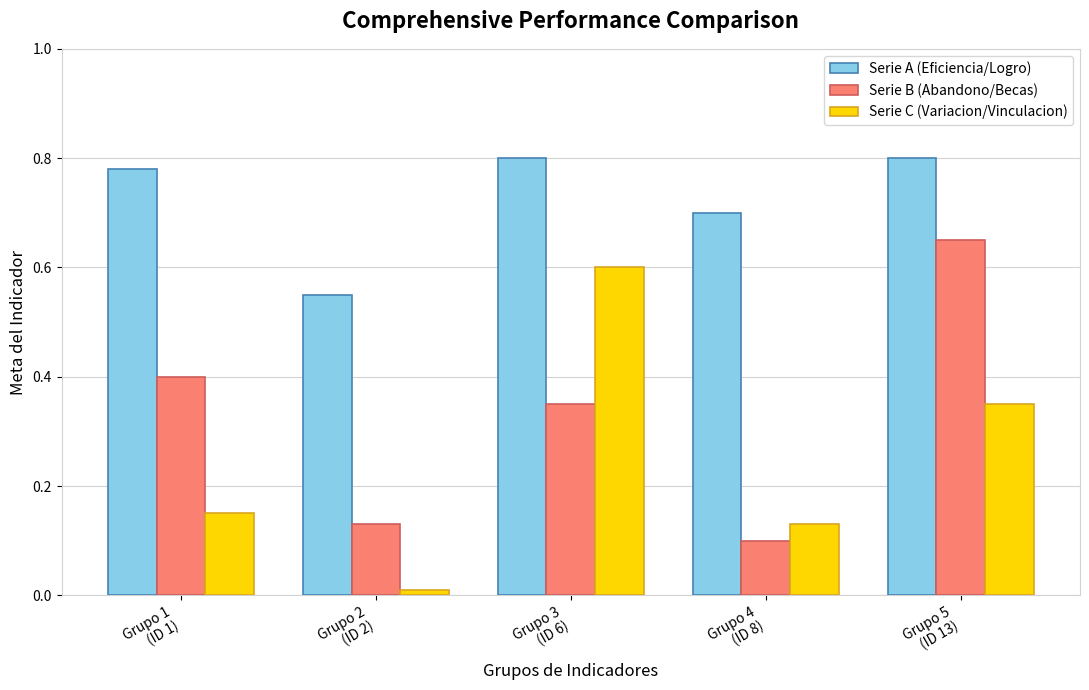

True or false: Serie B (Abandono/Becas) has a value of 0.4 at Grupo 1
(ID 1).

True